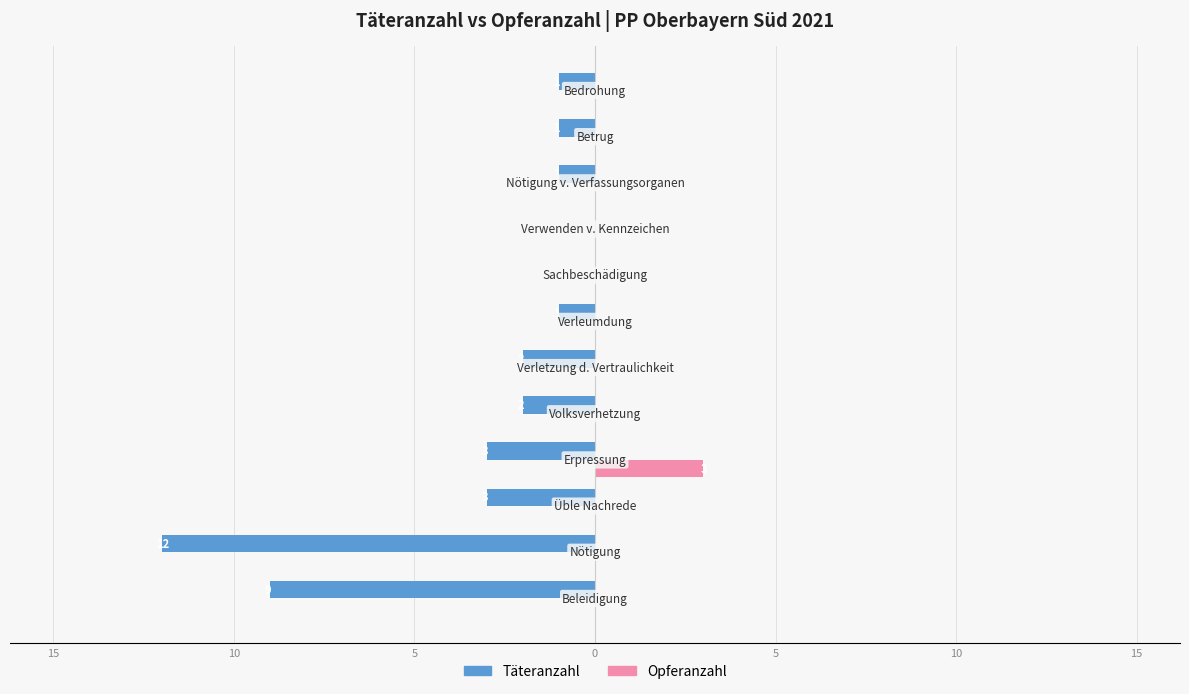

What are all the series names shown in the legend?

Täteranzahl, Opferanzahl